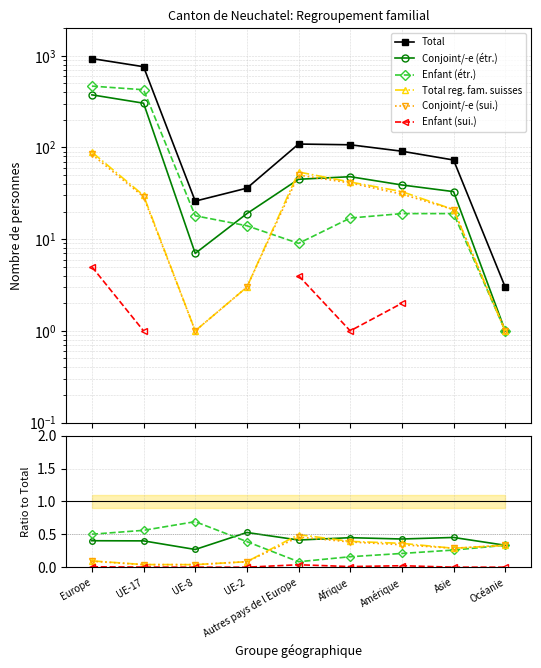

What is the label of the 9th point from the left?

Océanie